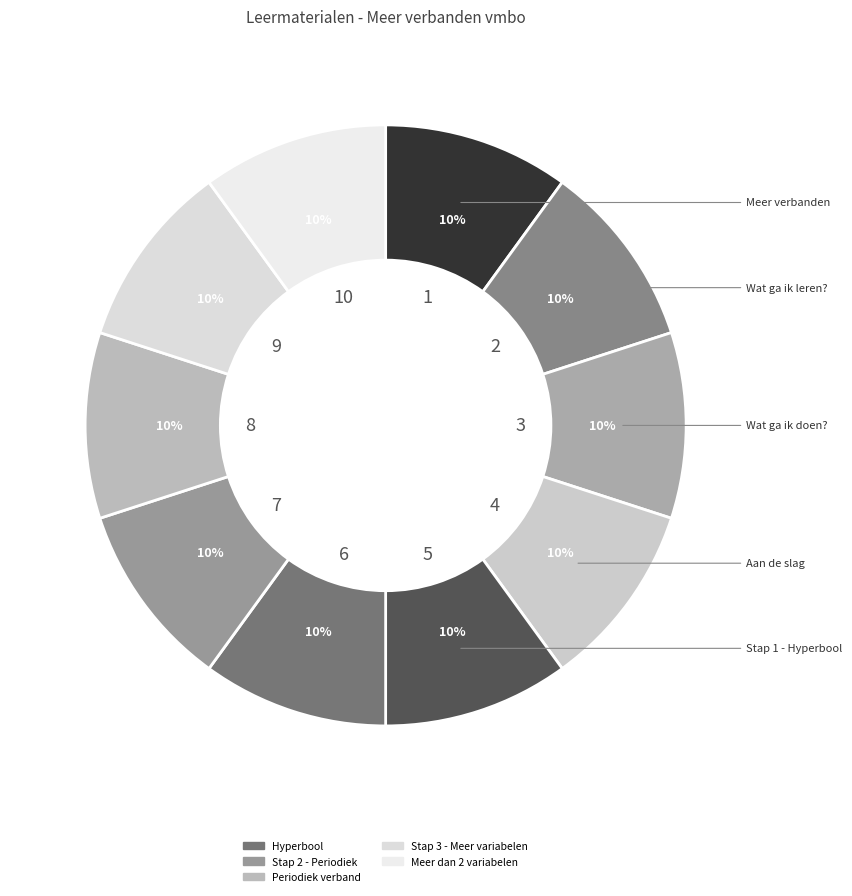

How many slices are in this pie chart?

10